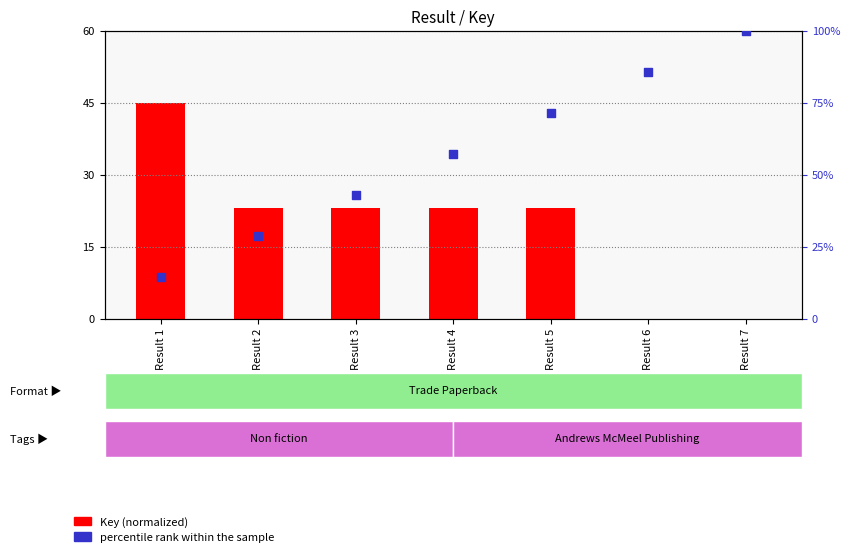

Which series contains the highest Y value?

percentile rank within the sample